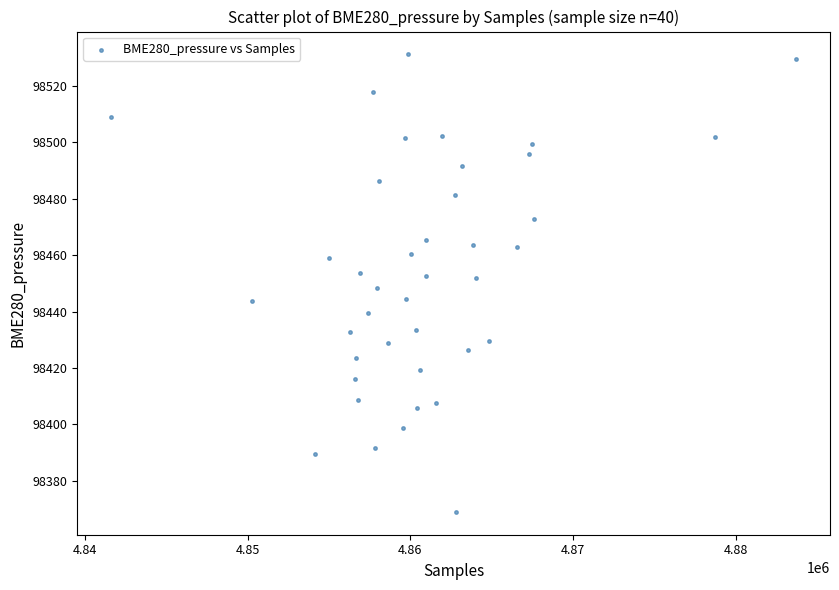

What is the range of Y values (max minus min)?

162.2